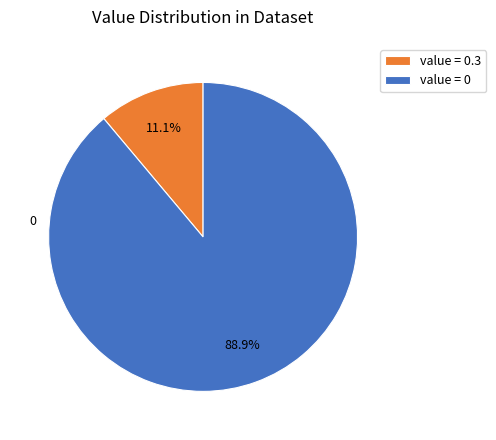

Does any single category account for the majority?

Yes